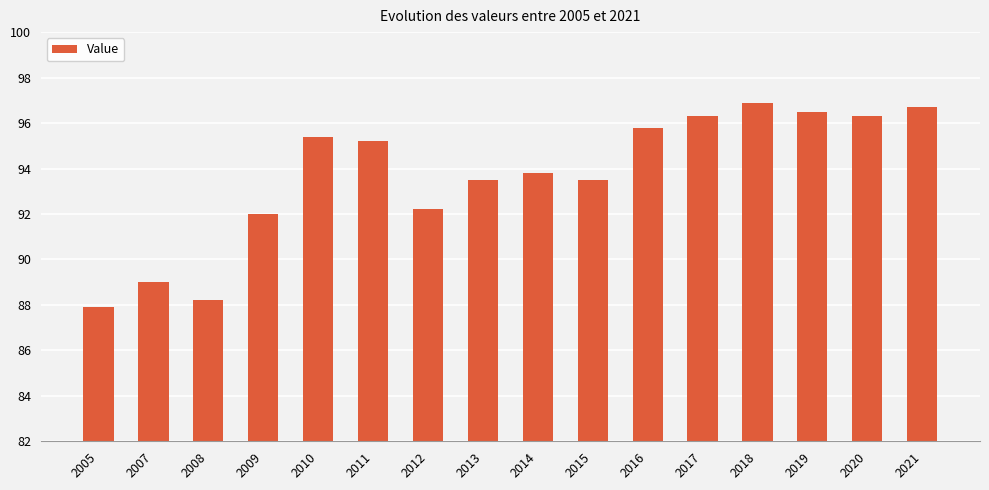

Between 2008 and 2015, which is larger?

2015